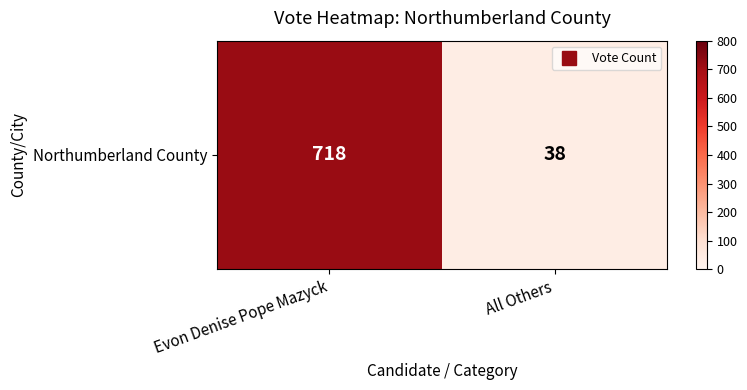

What is the average value?

378